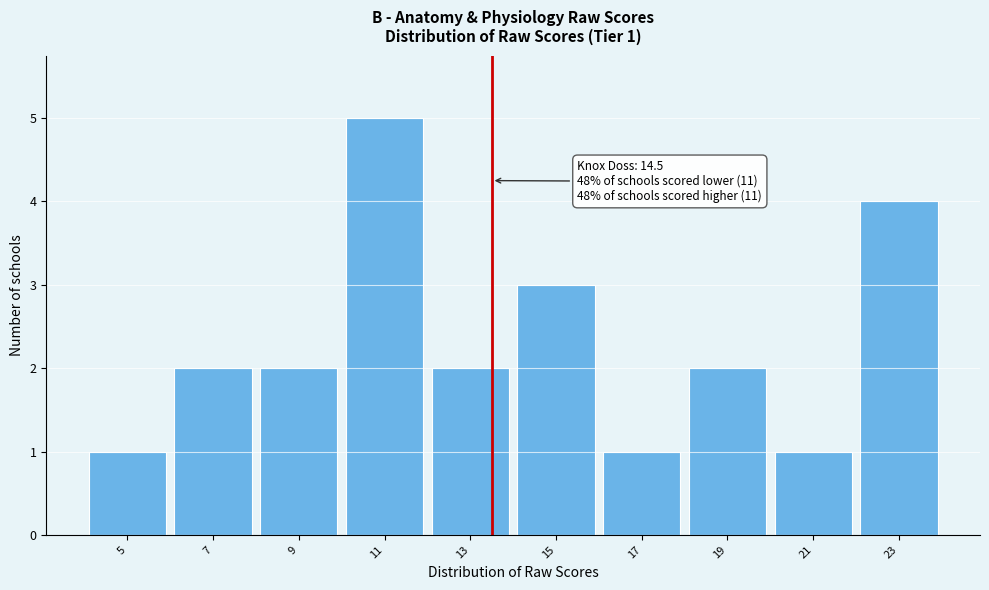

Reading right to left, extract all data points from this chart.

23=4	21=1	19=2	17=1	15=3	13=2	11=5	9=2	7=2	5=1